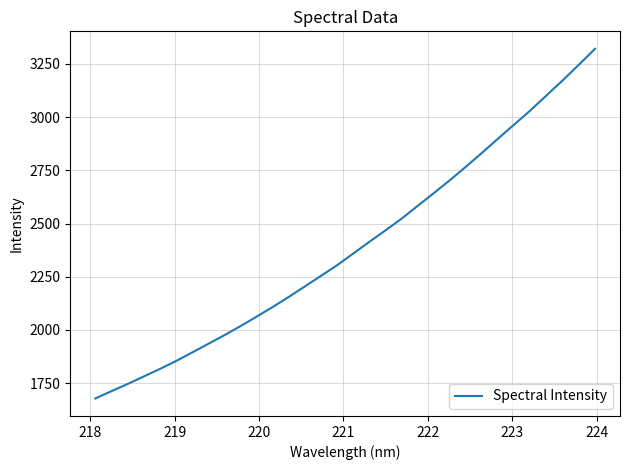

Count the number of values greater than 2359.

16